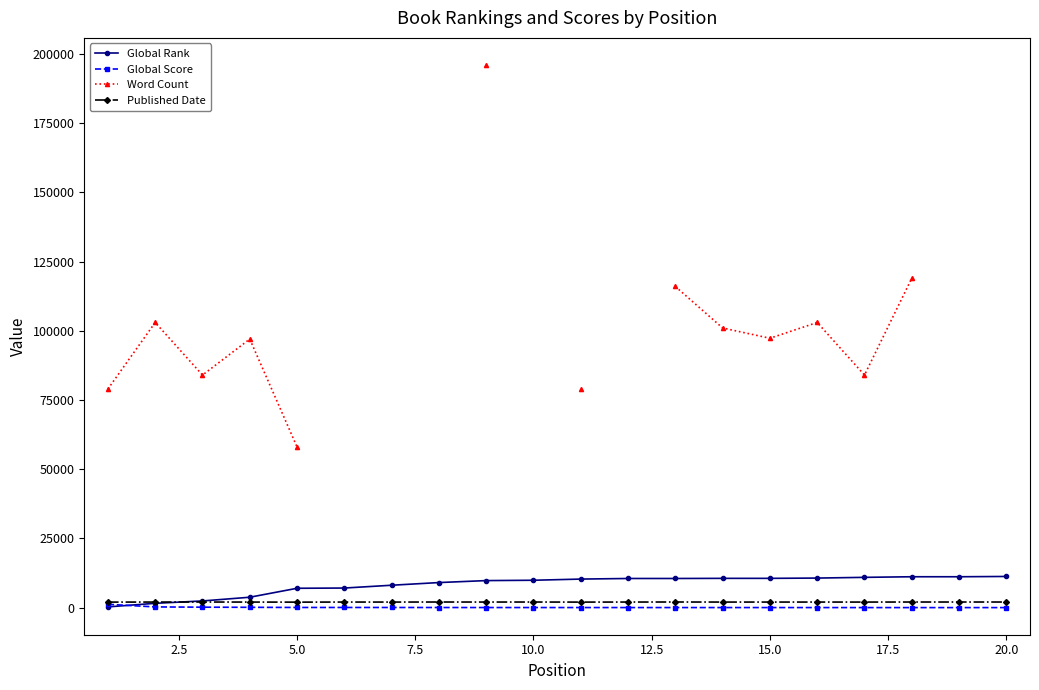

What is the difference between the maximum and minimum values in the Global Score series?

1190